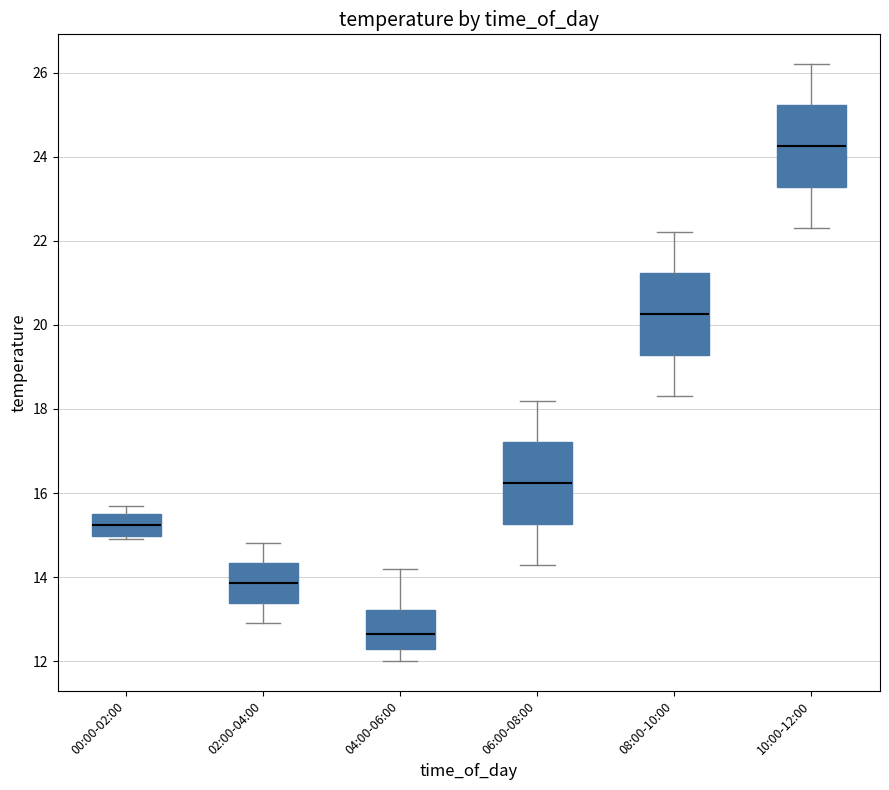

Where does the upper whisker of the box for 04:00-06:00 end on the y-axis? The values are not printed on the chart, so give them approximately, as read against the axis.

14.2